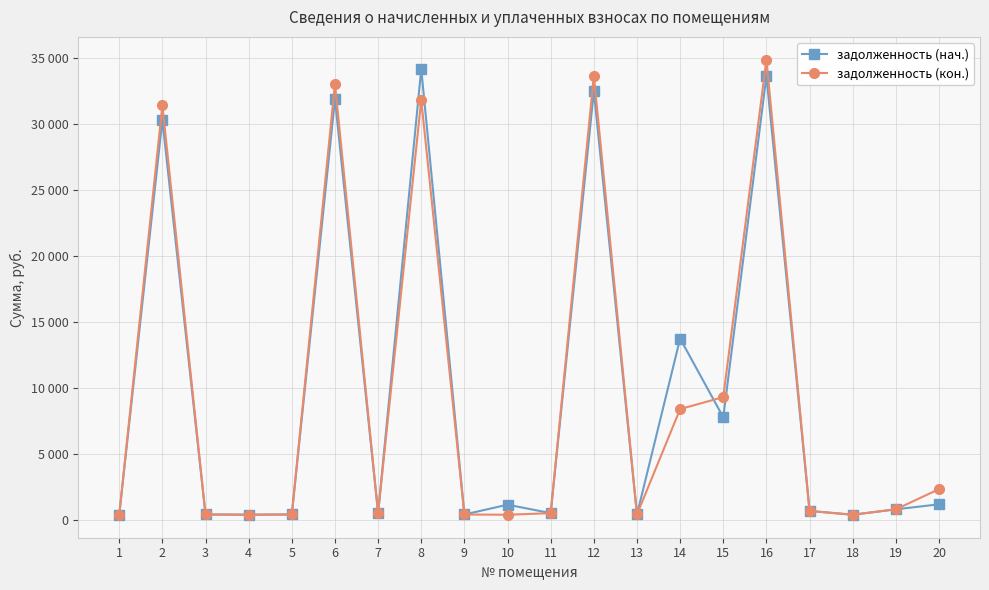

What are all the series names shown in the legend?

задолженность (нач.), задолженность (кон.)